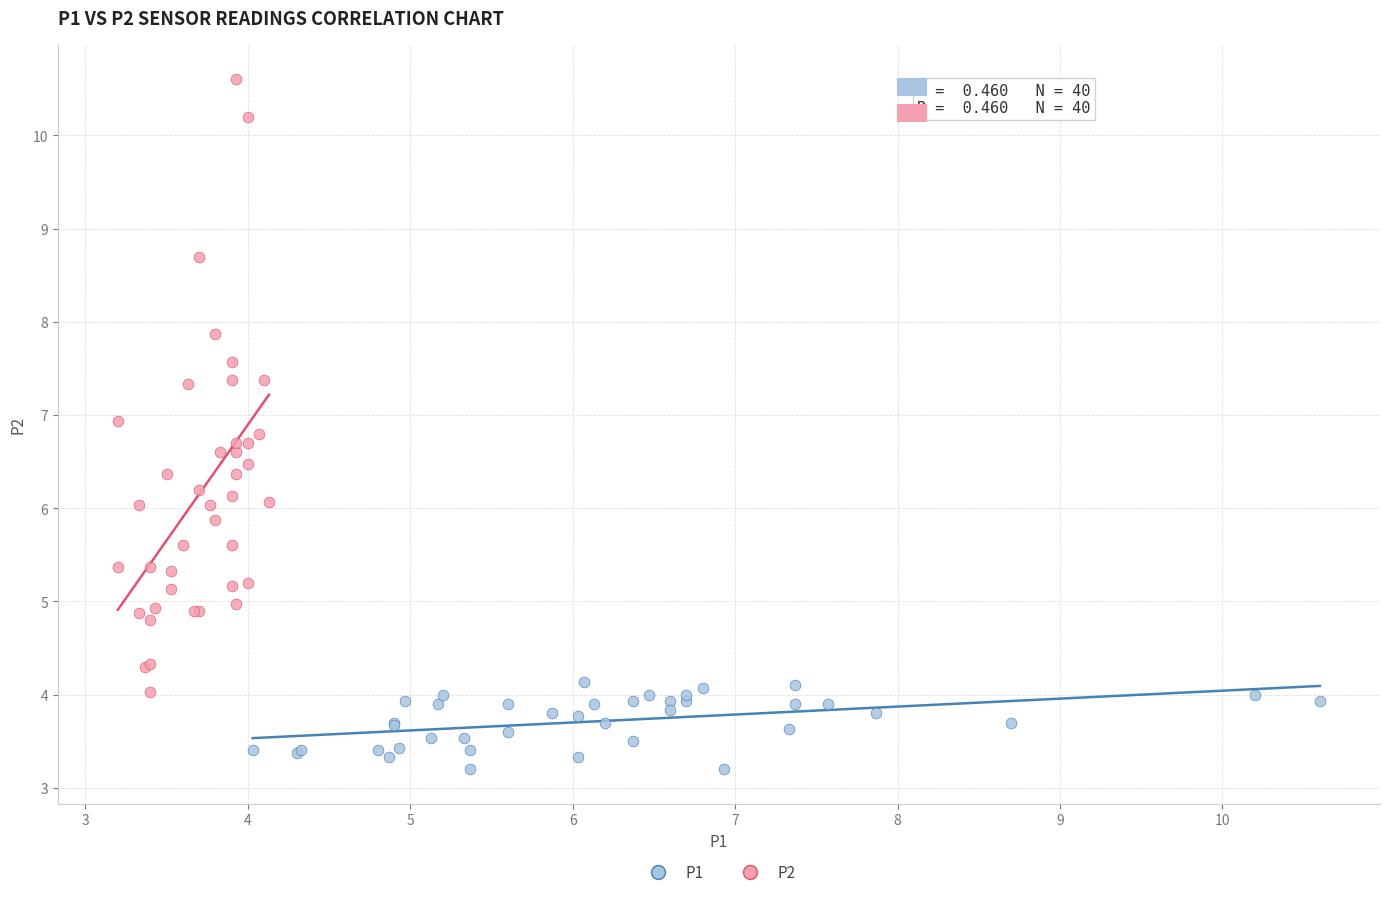

What are all the series names shown in the legend?

P1, P2